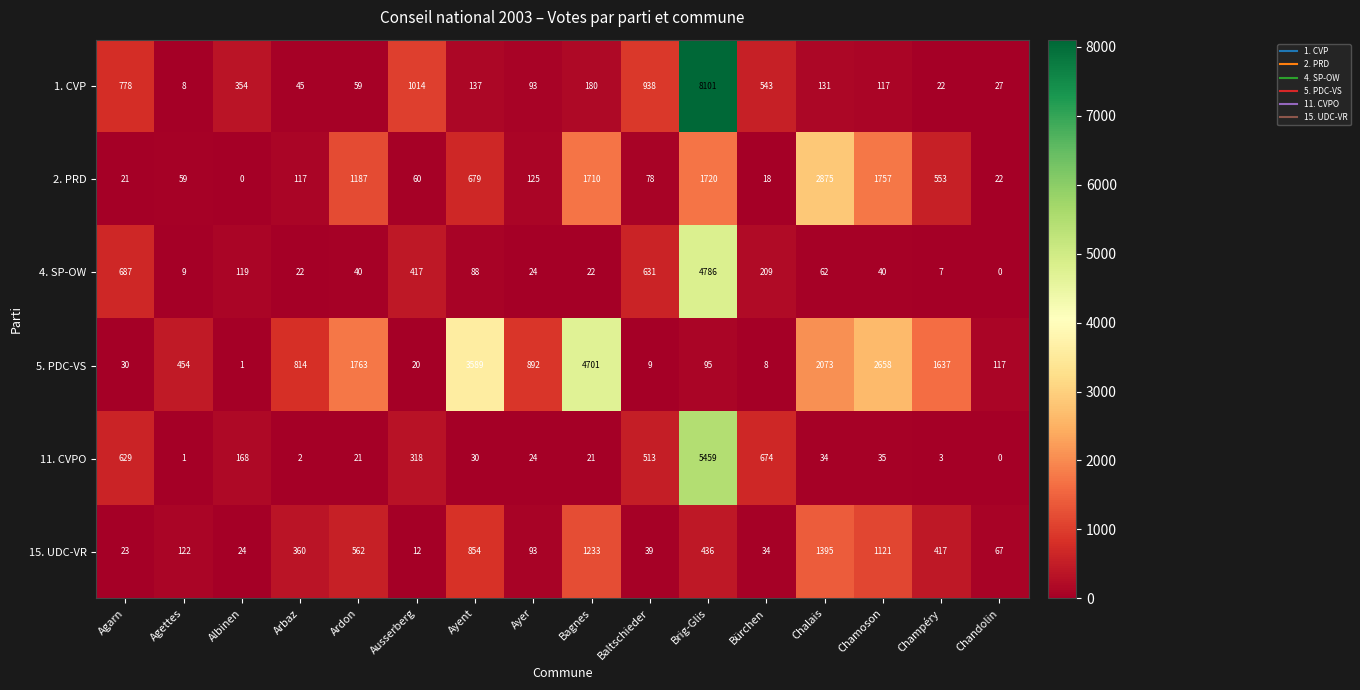

Where does the 1. CVP series first go above 137?

Agarn